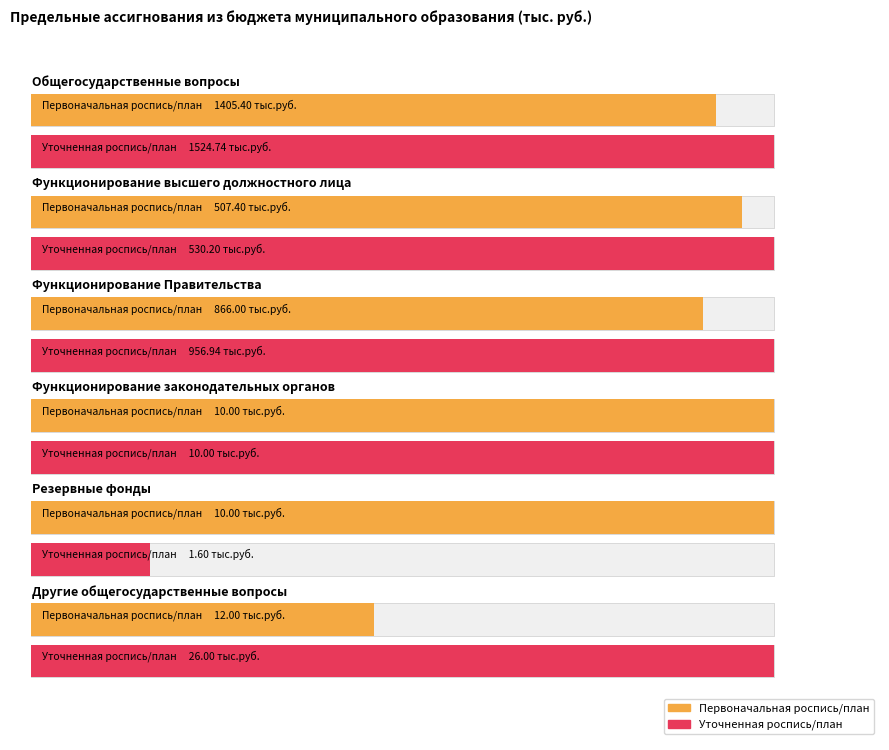

How many groups of bars are there?

6